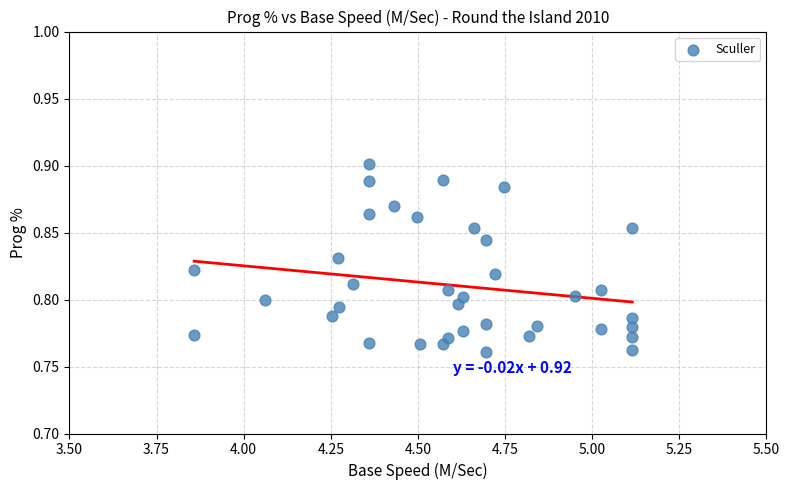

What is the range of X values (max minus min)?

1.3